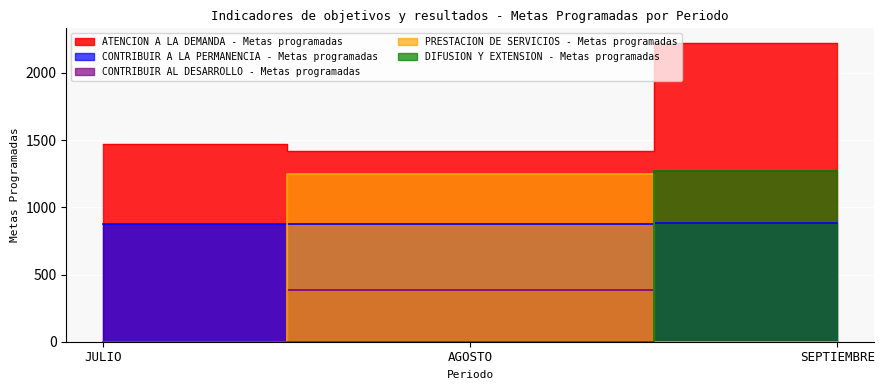

Which label corresponds to the smallest value in the chart?

JULIO